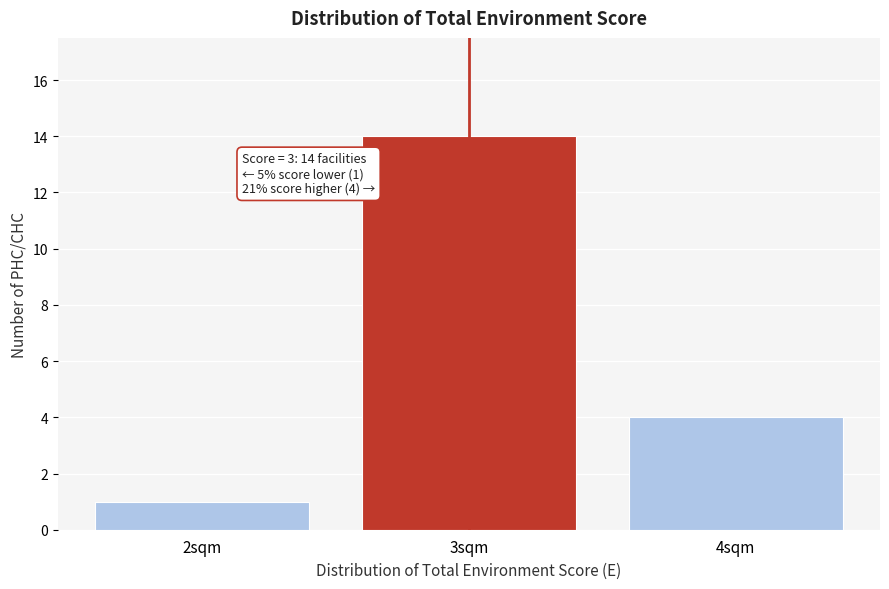

Reading left to right, what are all the values shown in this chart?

2sqm=1	3sqm=14	4sqm=4